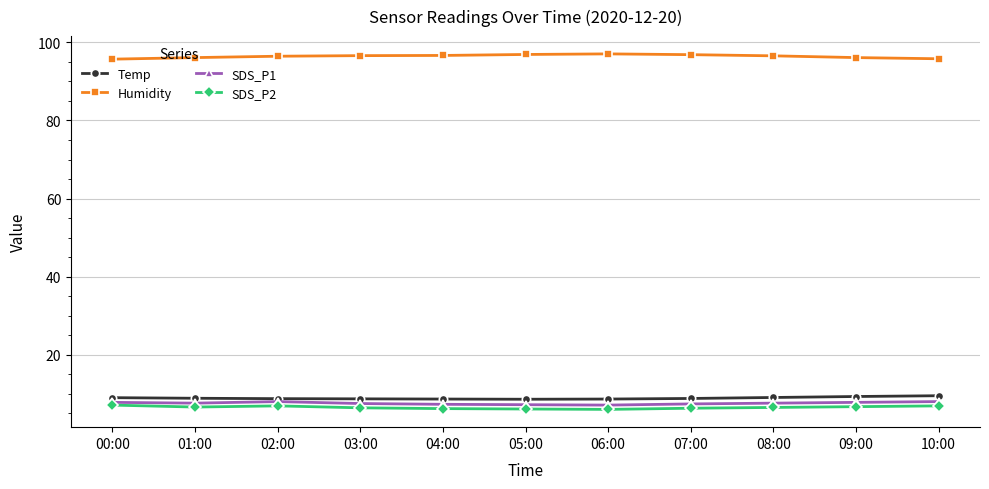

What is the label of the 10th point from the right?

01:00